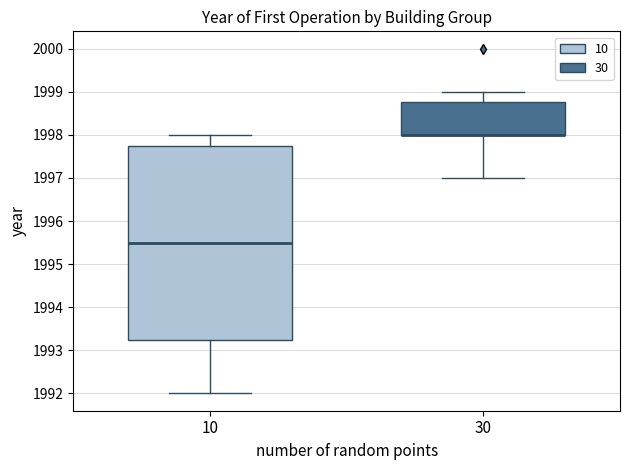

Reading left to right, transcribe this box plot: for each box, give where its median line is, the range the box spans, and where its two whiskers end, as read against the y-axis. The values are not printed on the chart, so give them approximately, as read against the axis.

10: median 1995.5, box 1993.3 to 1997.8, whiskers 1992.0 to 1998.0
30: median 1998.0 (drawn on the box's lower edge), box 1998.0 to 1998.8, whiskers 1997.0 to 1999.0